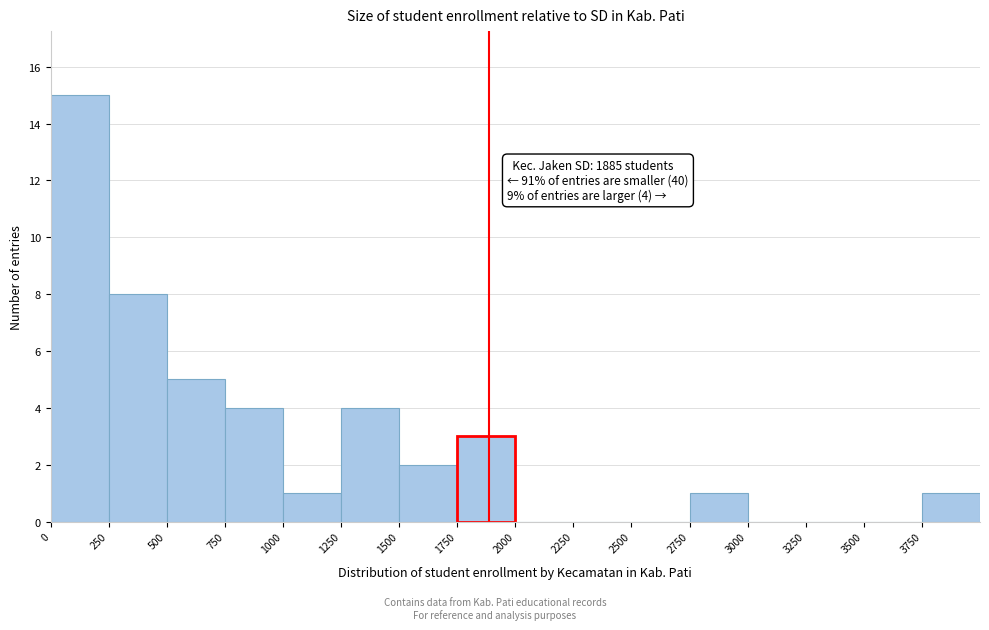

Which range on the x-axis has the tallest bar?

0 to 250